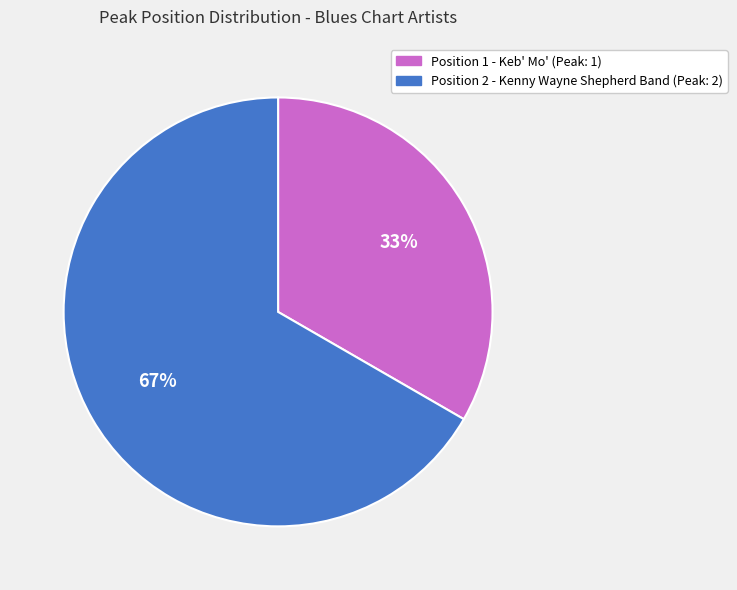

To the nearest percent, what is the average slice percentage?

50%